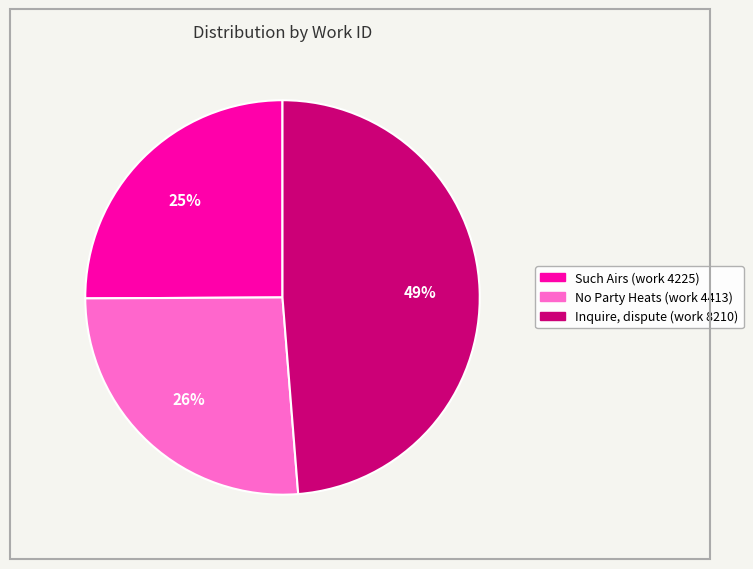

To the nearest percent, what portion does Such Airs (work 4225) represent?

25%